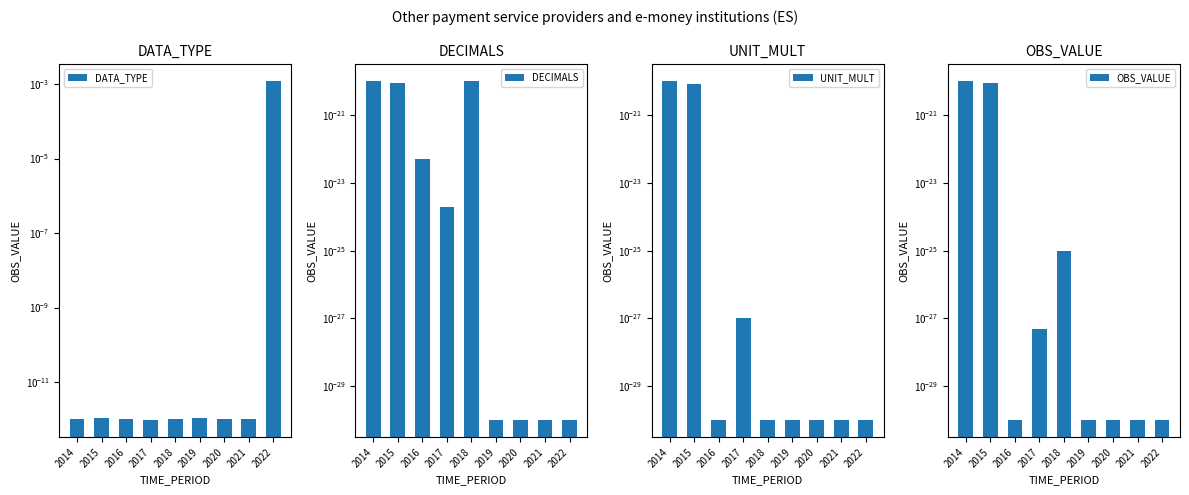

What are all the series names shown in the legend?

DATA_TYPE, DECIMALS, UNIT_MULT, OBS_VALUE